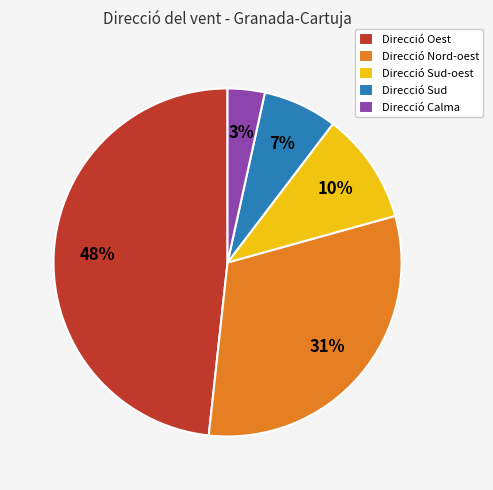

How many slices are in this pie chart?

5